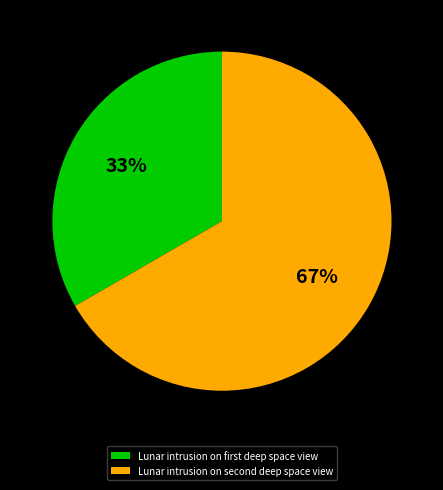

Count the number of slices in the pie.

2